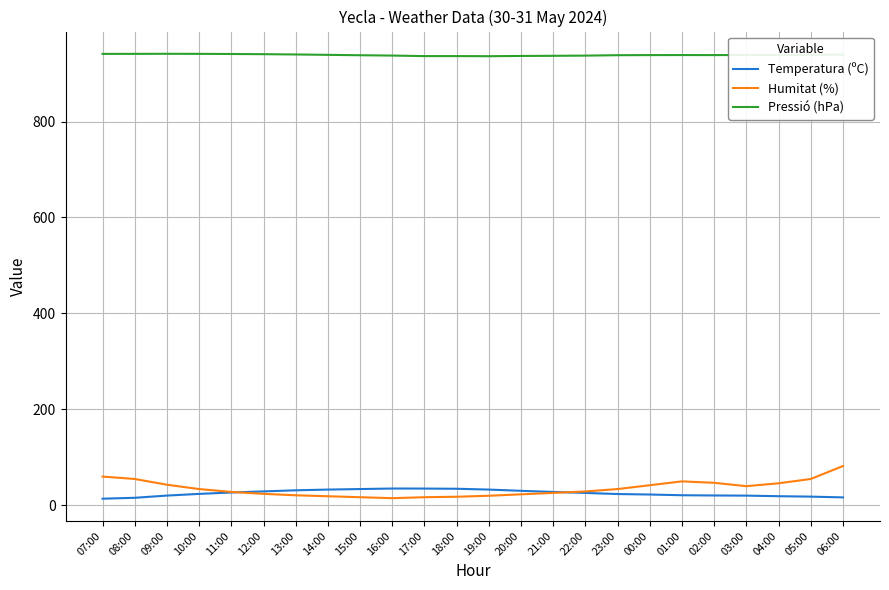

Which series has the widest spread of values?

Humitat (%)